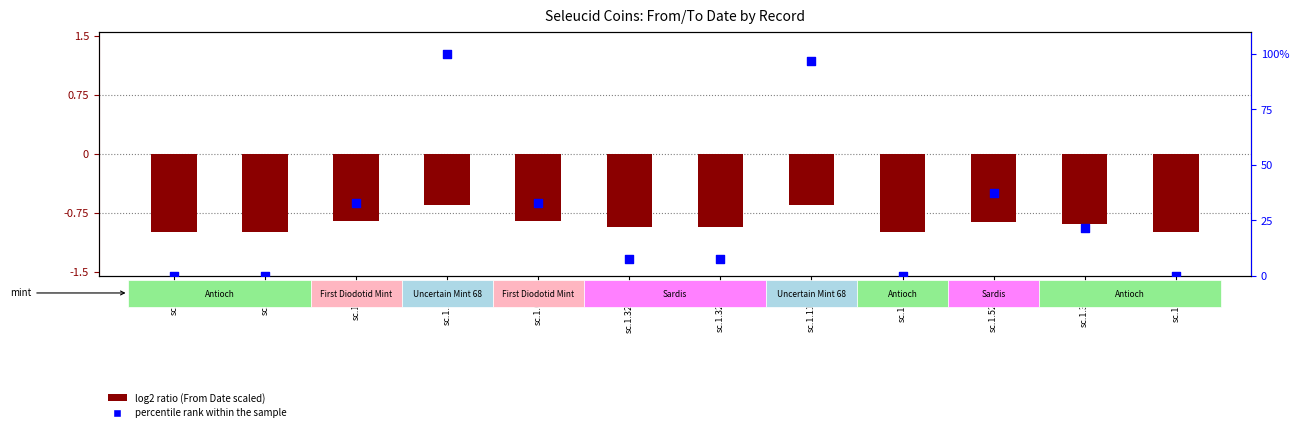

At which category is the sum across all series the highest?

sc.1.1132